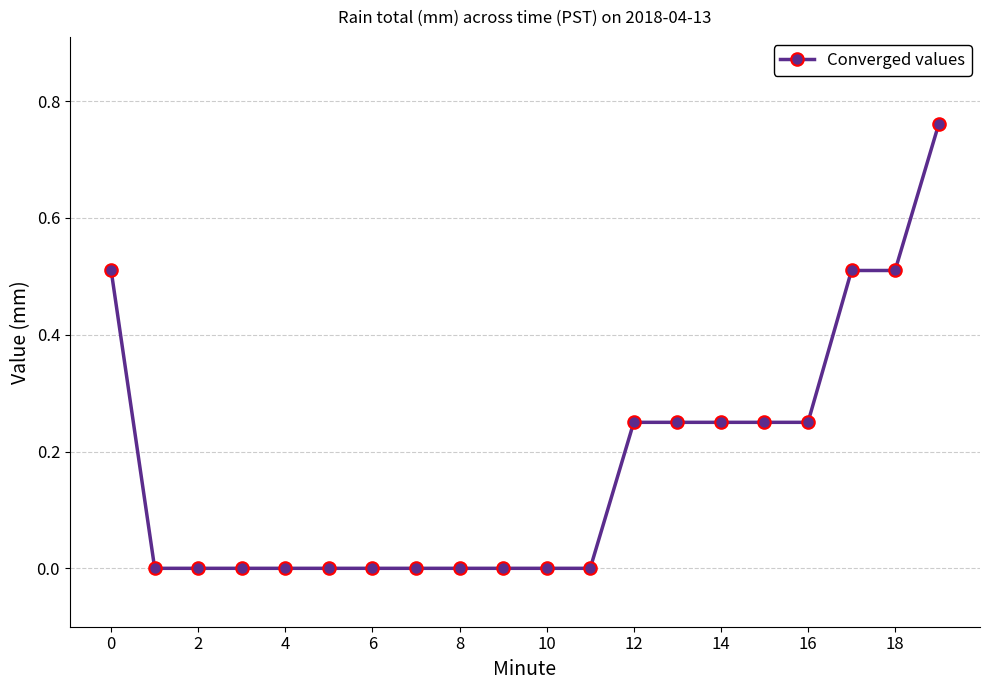

What is the value of the 19th point from the left?

0.5